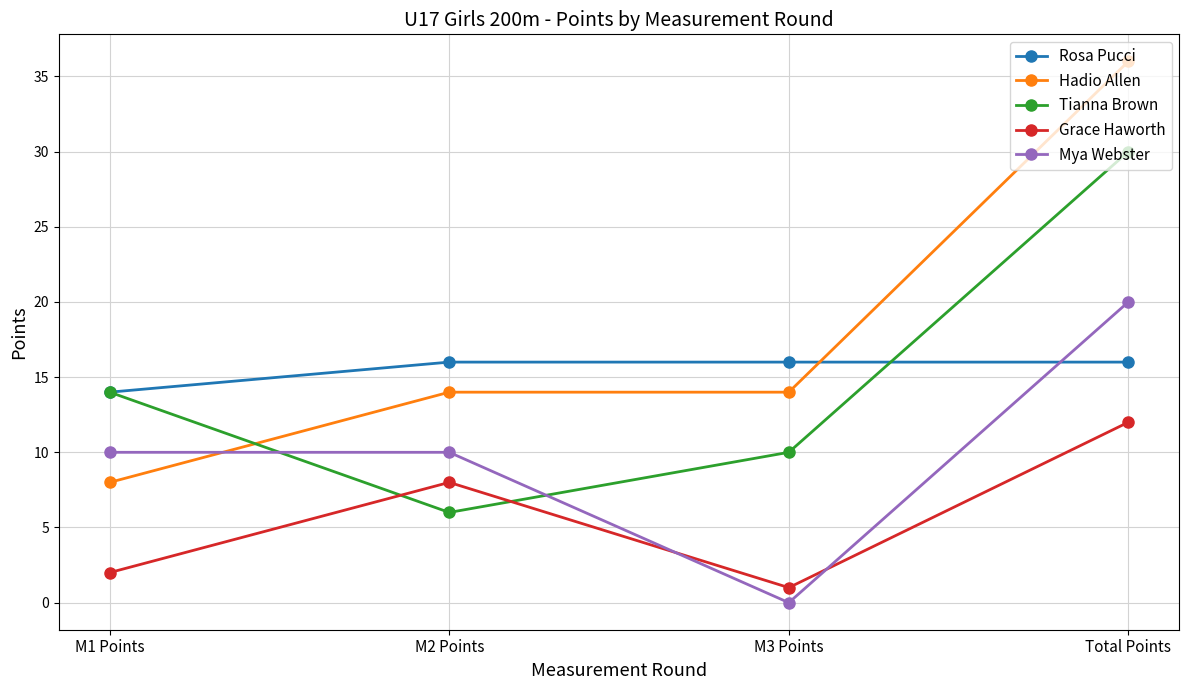

What is the difference between the Hadio Allen values at M3 Points and M1 Points?

6